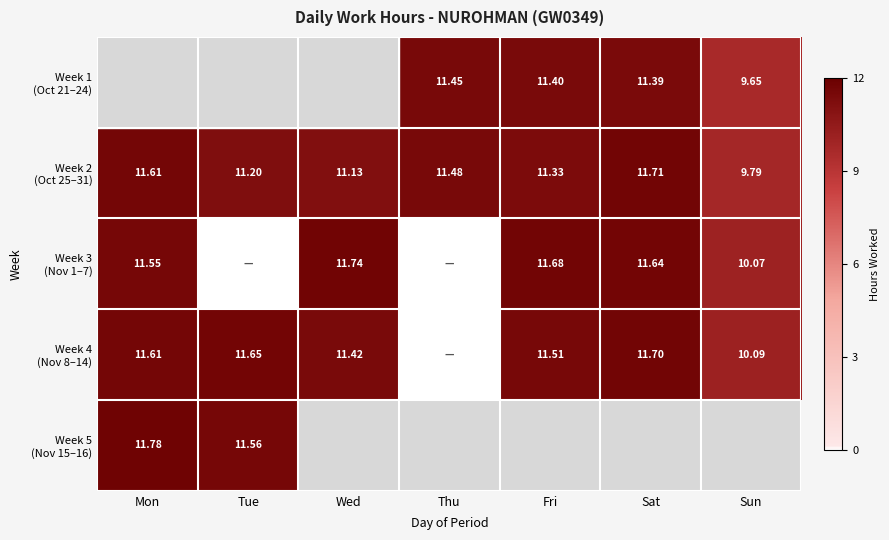

Where is Week 2 (Oct 25–31) nearest to the value 10?

Sun